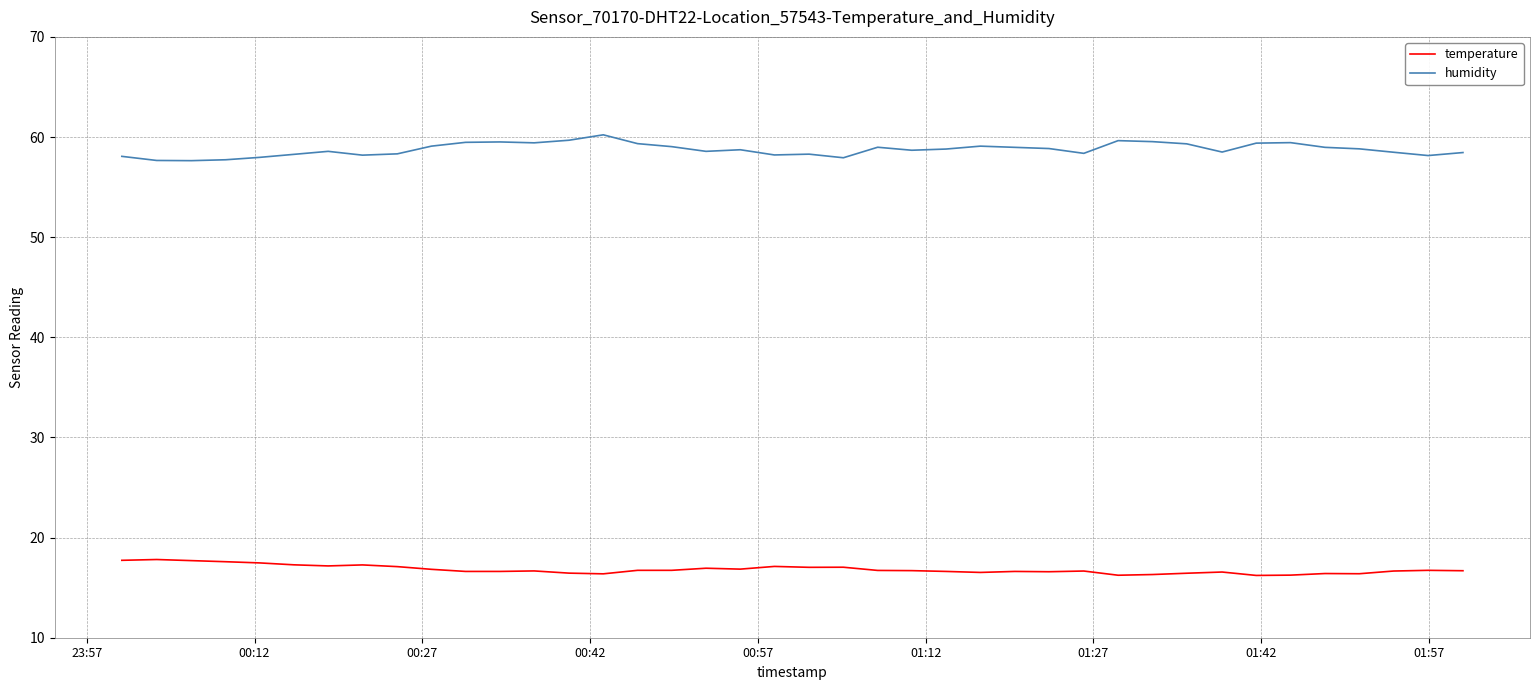

What is the maximum value shown in the chart?

60.2